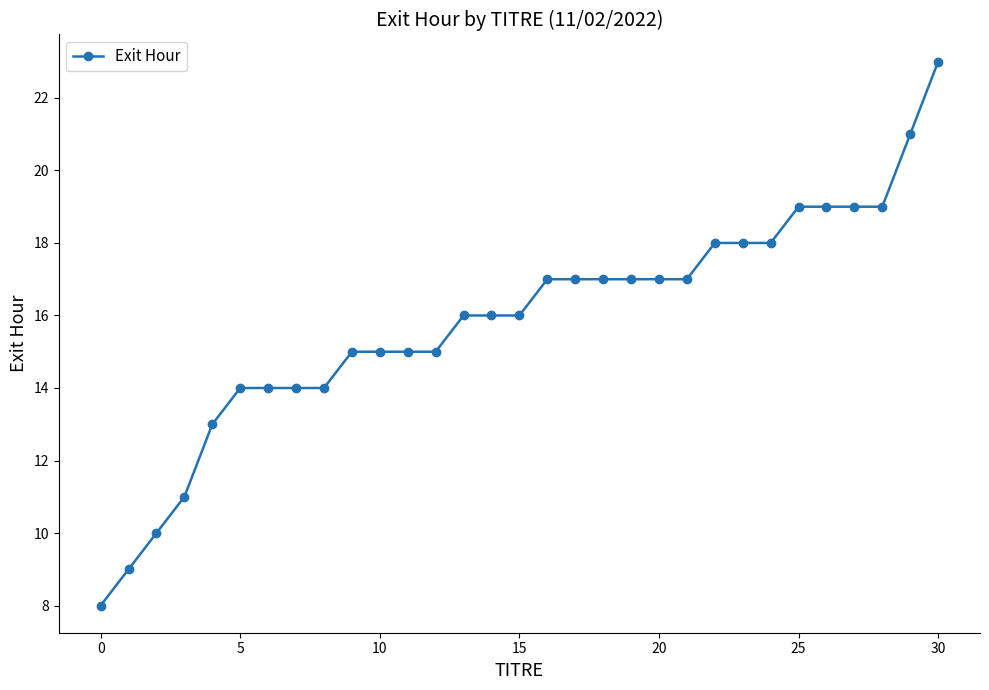

What is the difference between the maximum and minimum values?

15